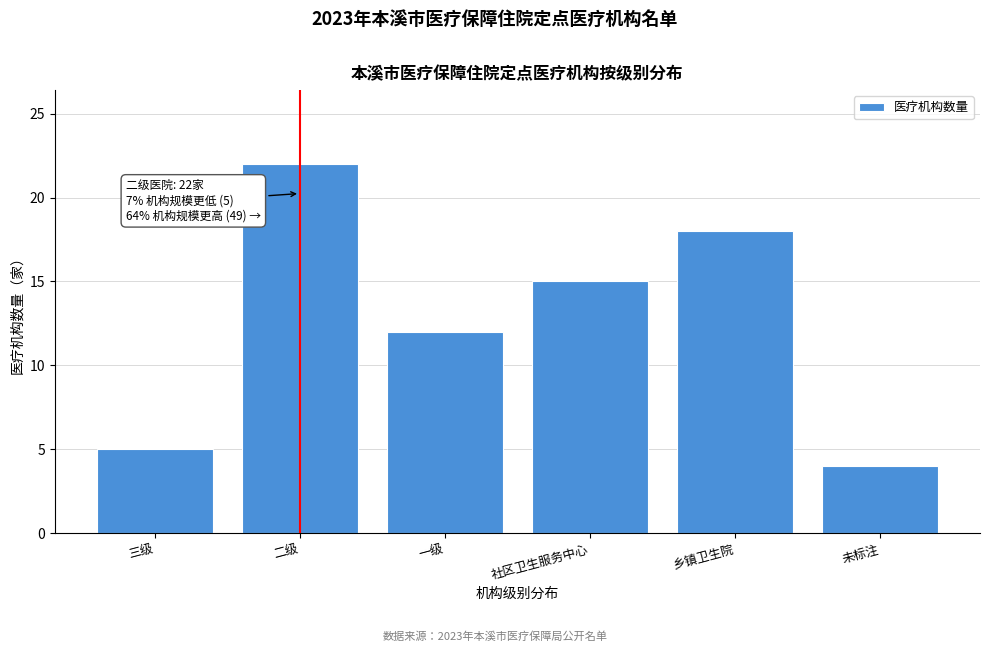

Reading left to right, list all the values displayed in this chart.

5	22	12	15	18	4